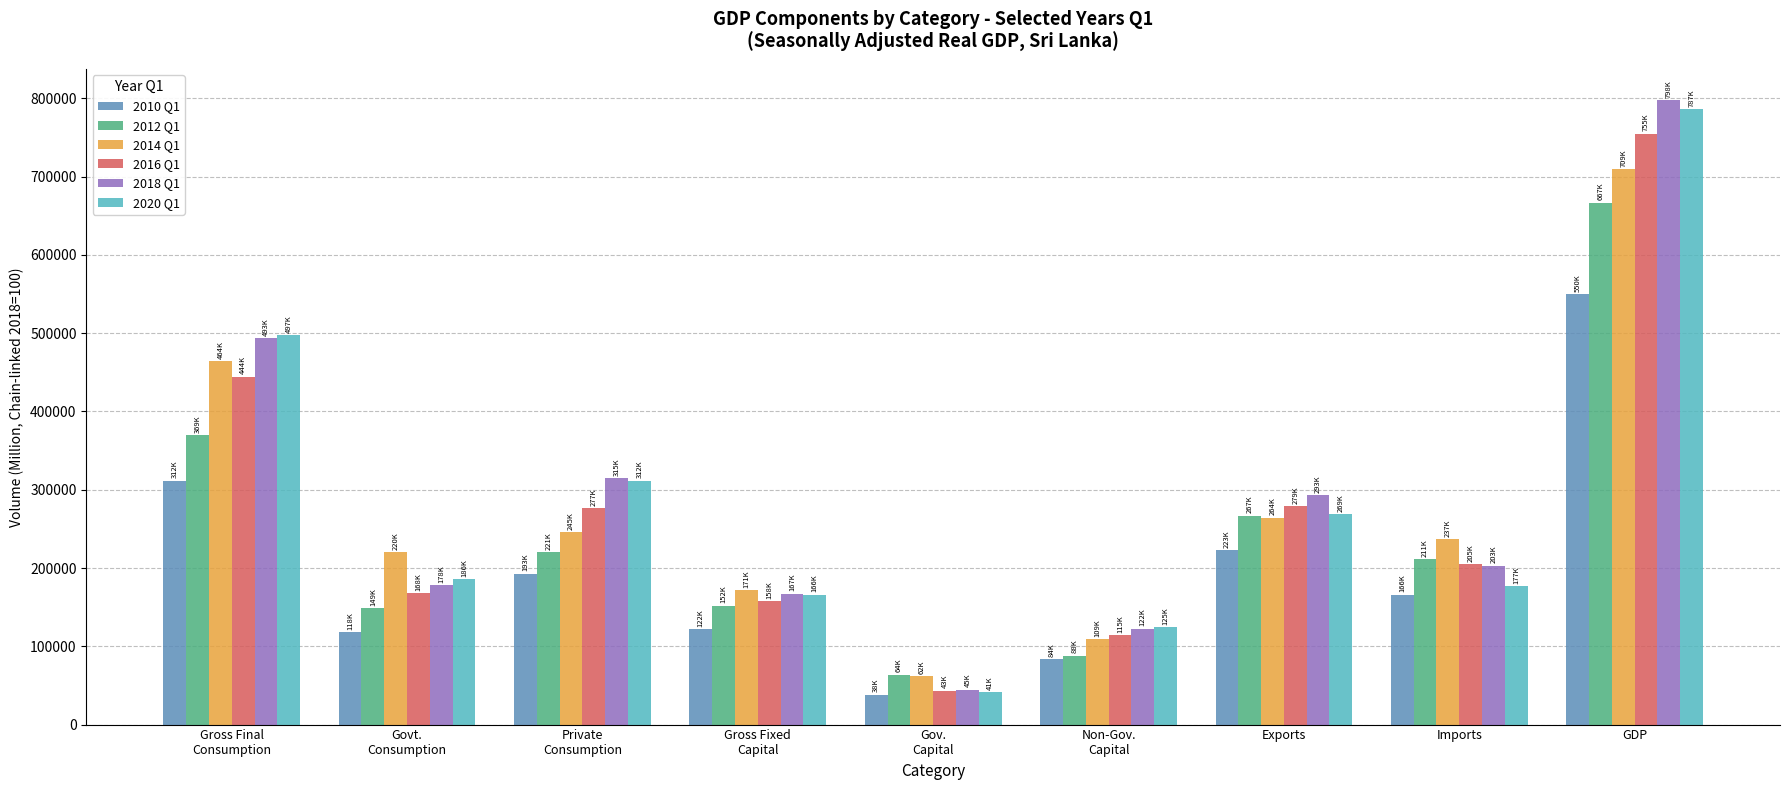

Which category has the highest value in the 2014 Q1 series?

GDP